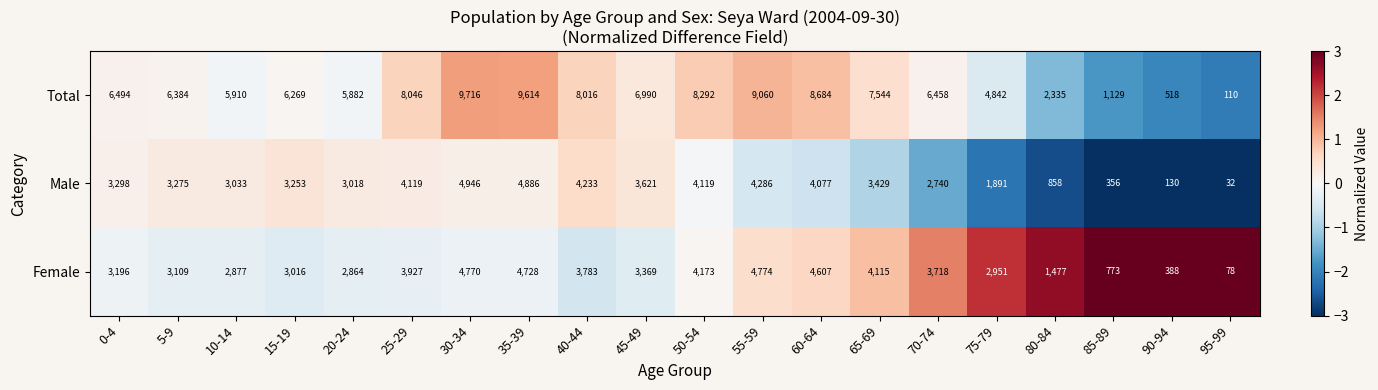

What is the difference between the Female values at 85-89 and 5-9?

2336